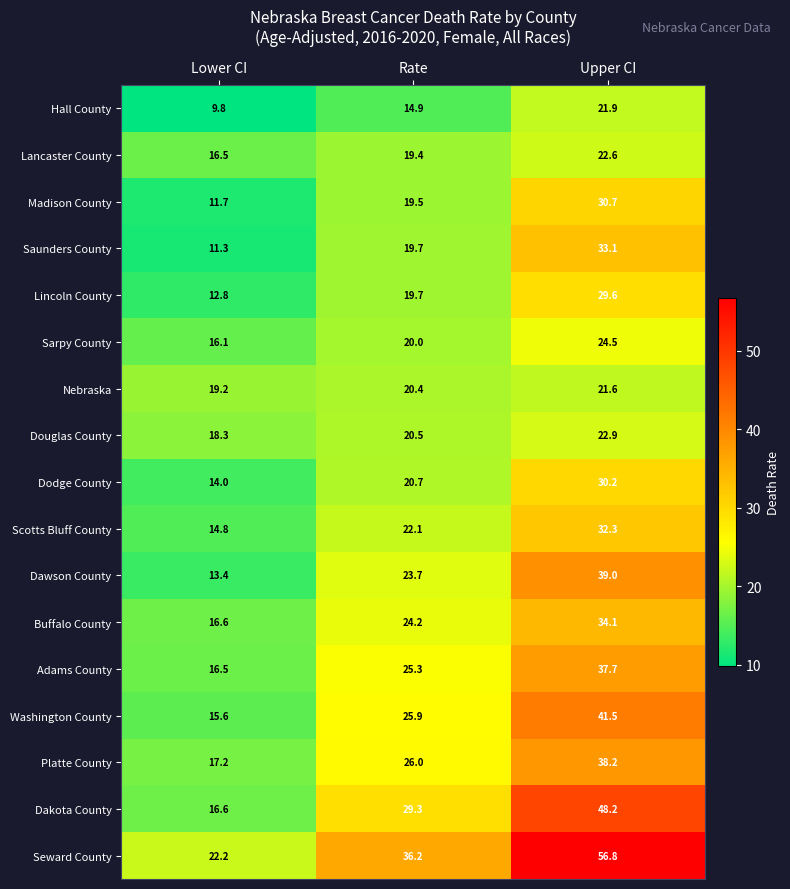

What is the average value of the Seward County series?

38.4